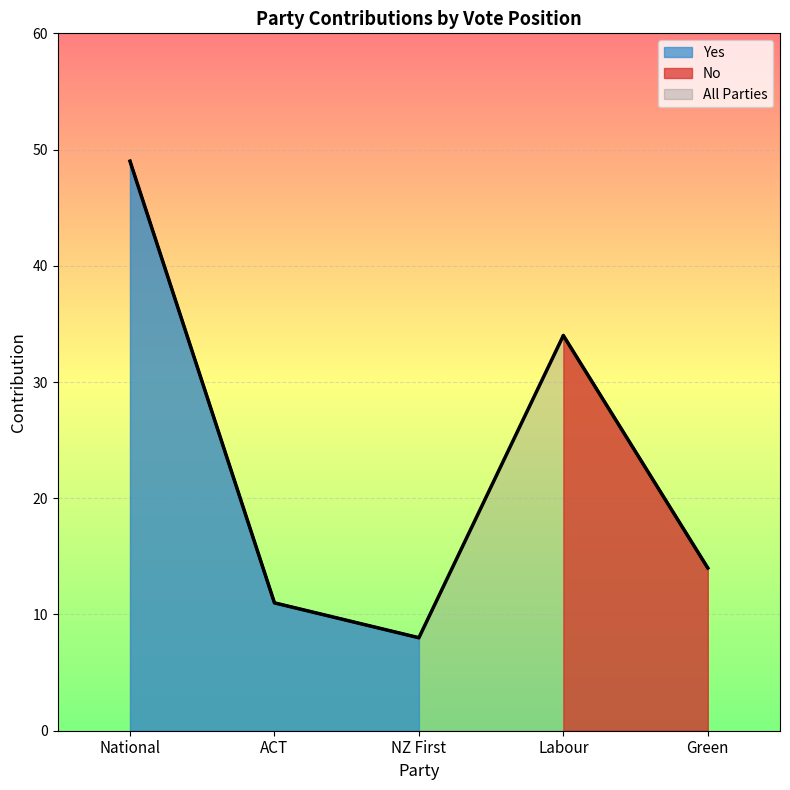

What is the label of the 3rd point from the left?

NZ First